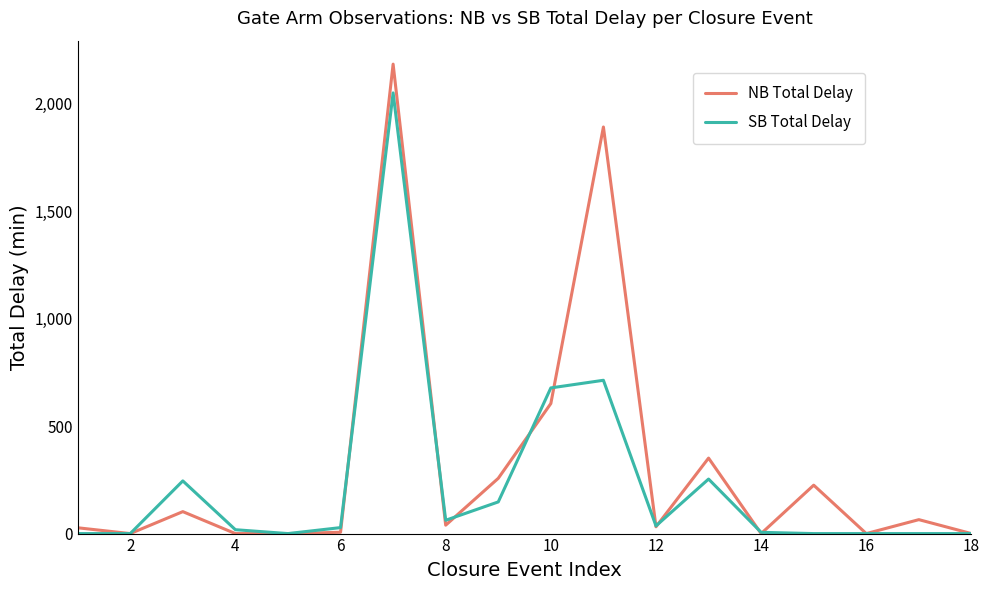

How many lines are shown in the chart?

2